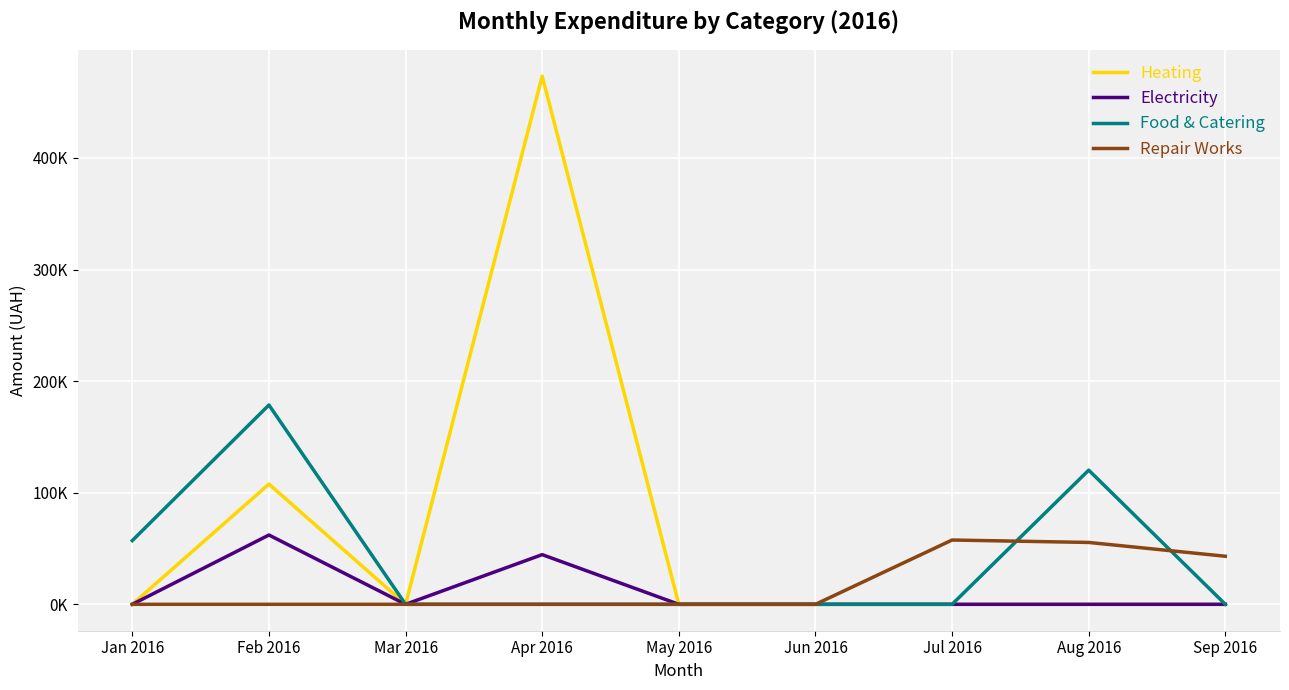

At which category does the chart reach its peak across all series?

Apr 2016